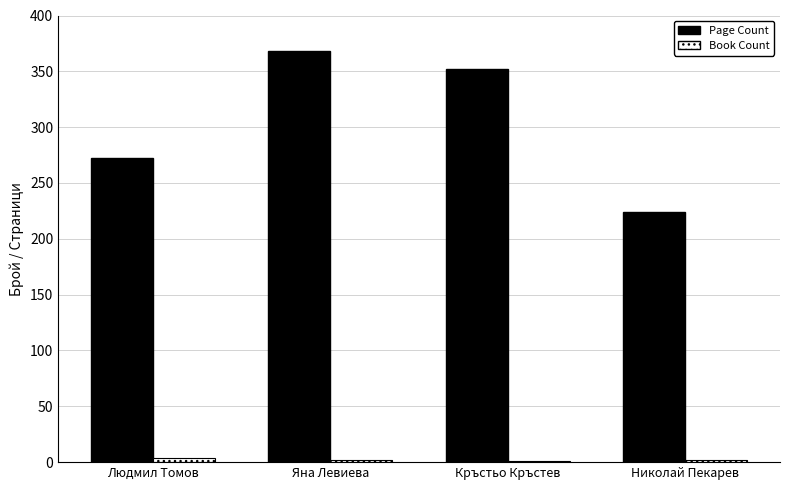

What is the highest value of the Page Count series?

368